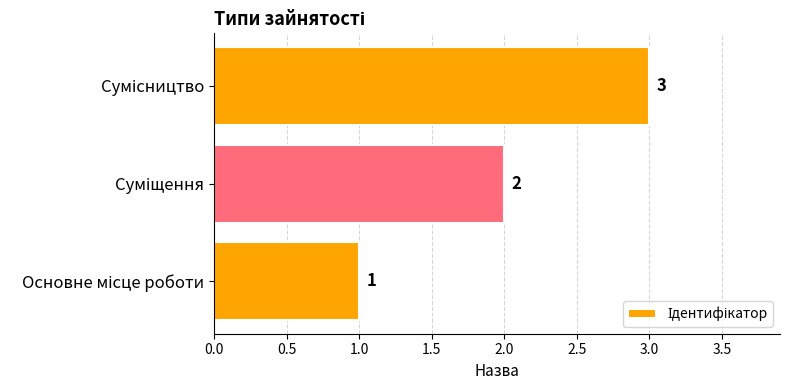

What is the sum of all values?

6